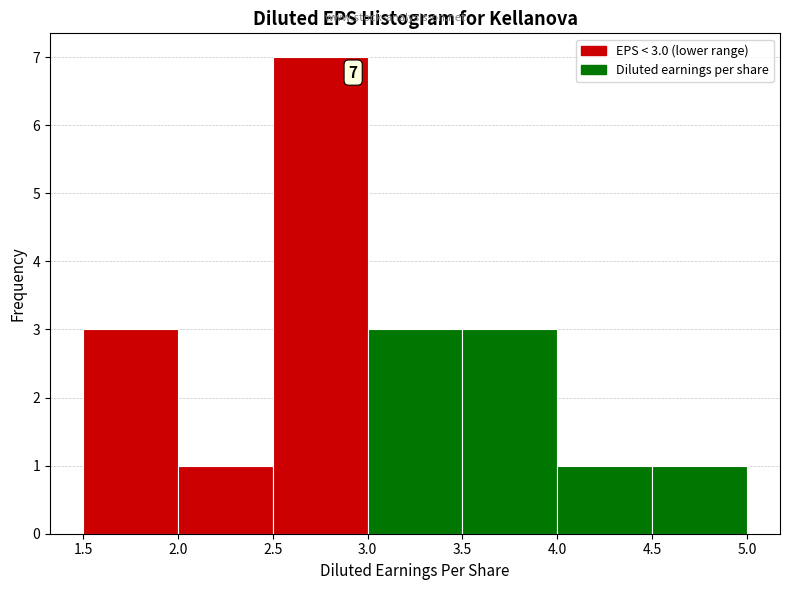

Which range on the x-axis has the tallest bar?

2.5 to 3.0